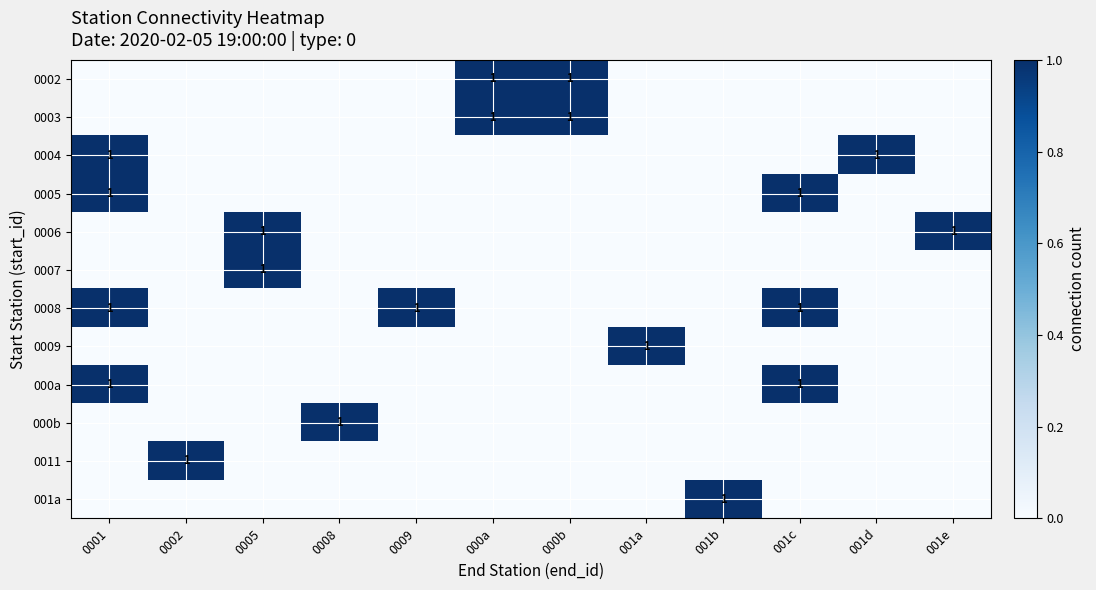

Read the 0002 value at 000b.

1